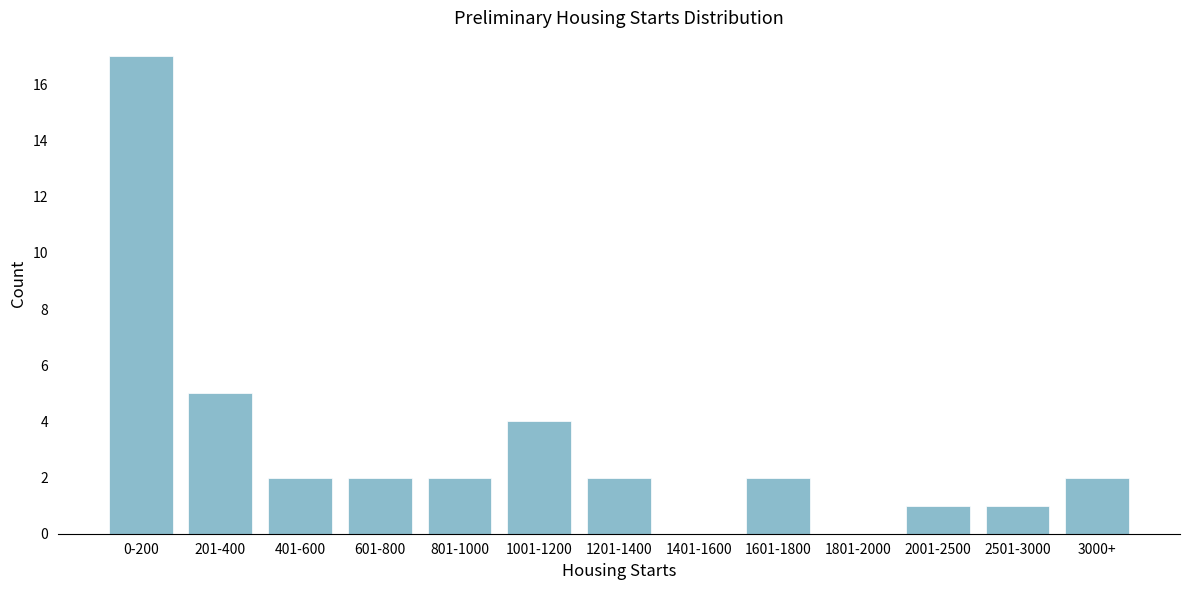

Reading left to right, extract all data points from this chart.

0-200=17	201-400=5	401-600=2	601-800=2	801-1000=2	1001-1200=4	1201-1400=2	1401-1600=0	1601-1800=2	1801-2000=0	2001-2500=1	2501-3000=1	3000+=2